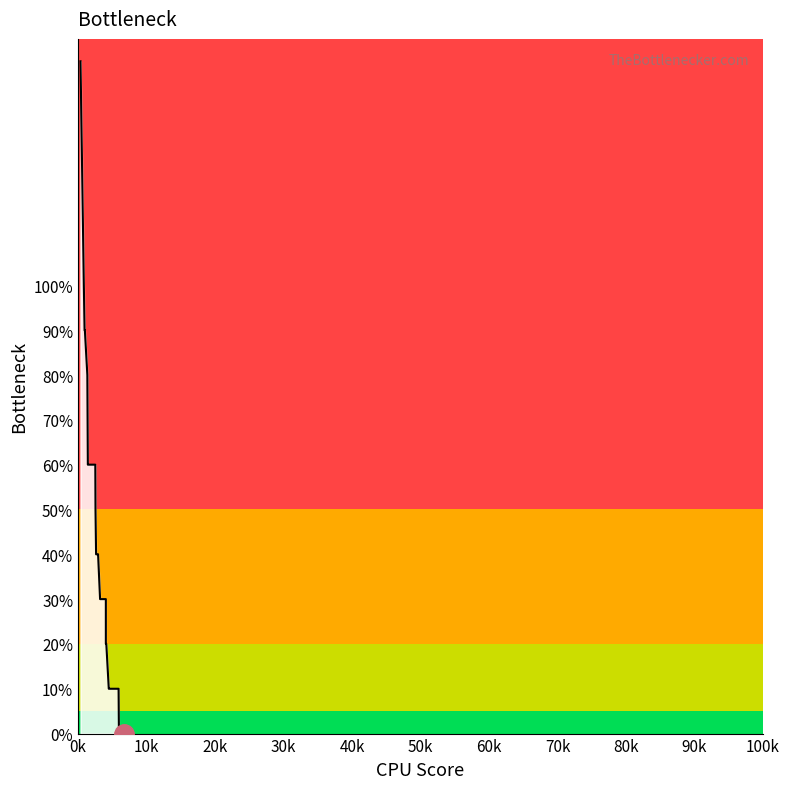

What is the sum of all values?

12.7